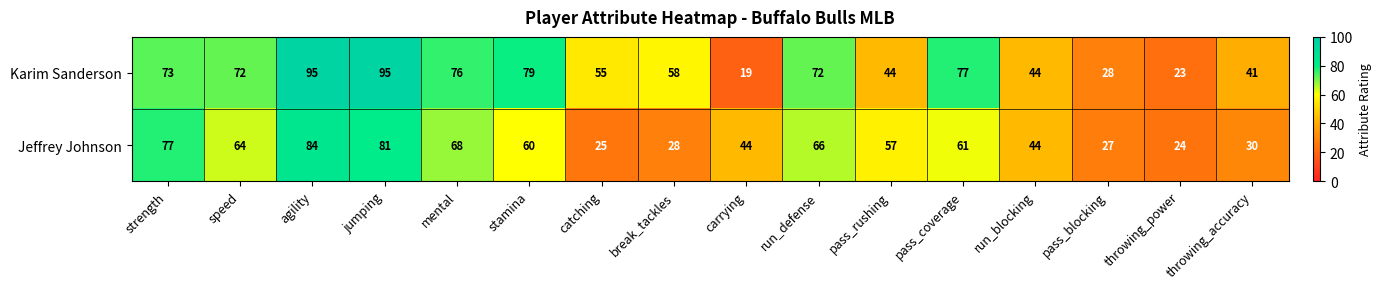

Which category has the lowest value across all series?

carrying